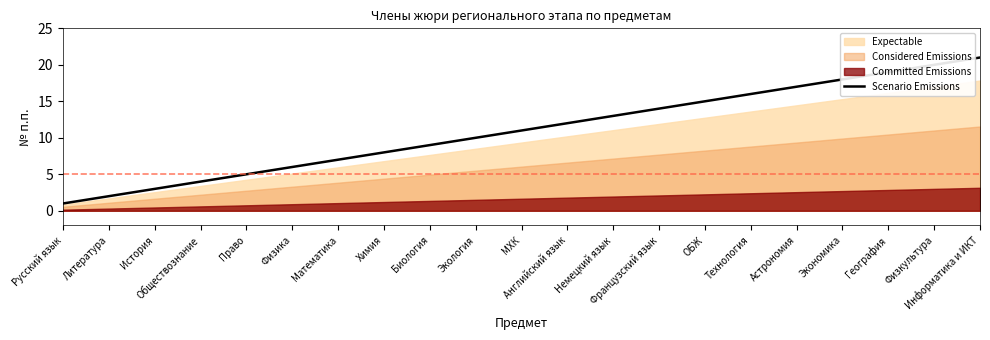

What is the difference between the values at Право and Технология?

11